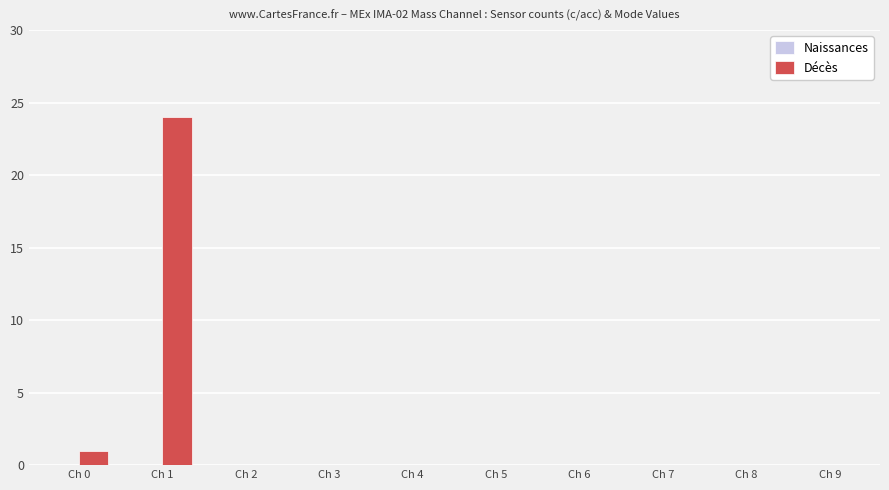

Reading left to right, list all the values displayed in this chart.

Ch 0=1	Ch 1=24	Ch 2=0	Ch 3=0	Ch 4=0	Ch 5=0	Ch 6=0	Ch 7=0	Ch 8=0	Ch 9=0